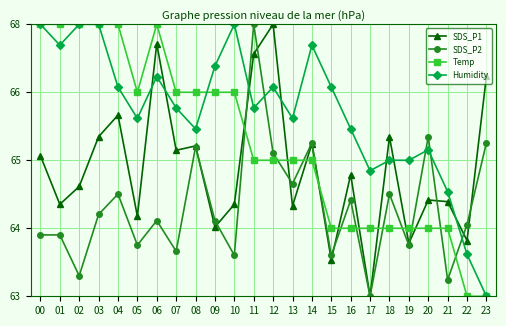

At which label is SDS_P1 closest to 65?

16